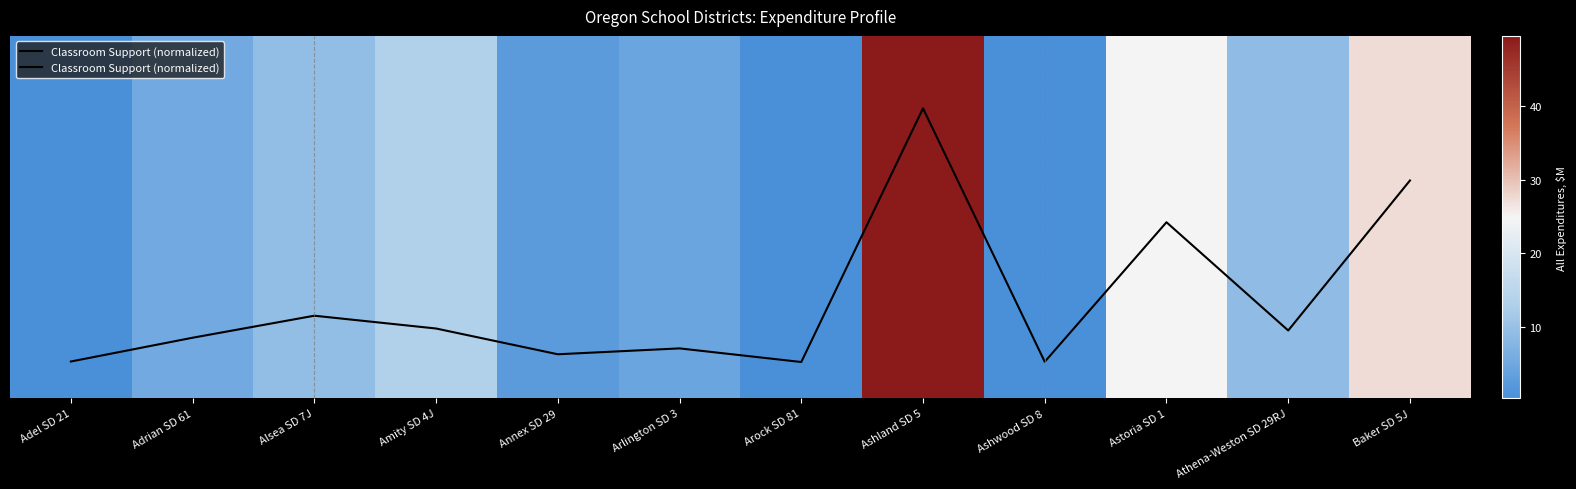

Is it true that the value at Alsea SD 7J is 0.2?

True